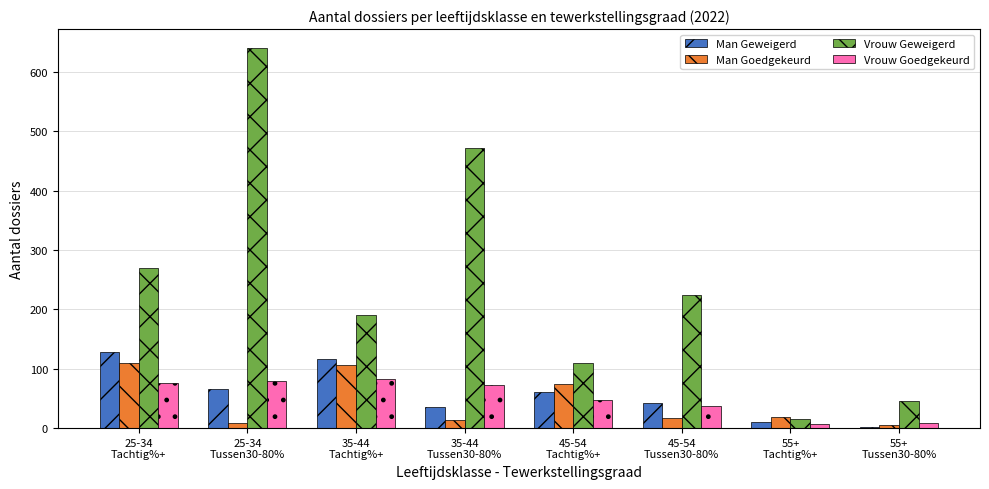

What is the maximum value shown in the chart?

640